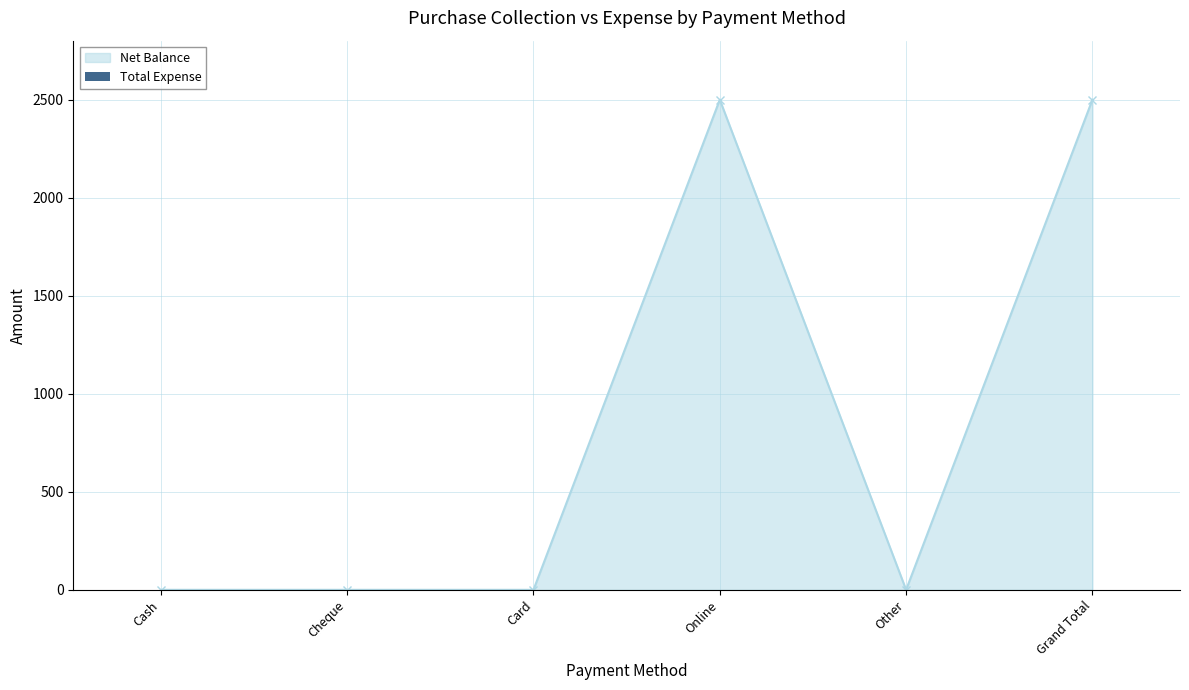

What is the greatest value displayed?

2499